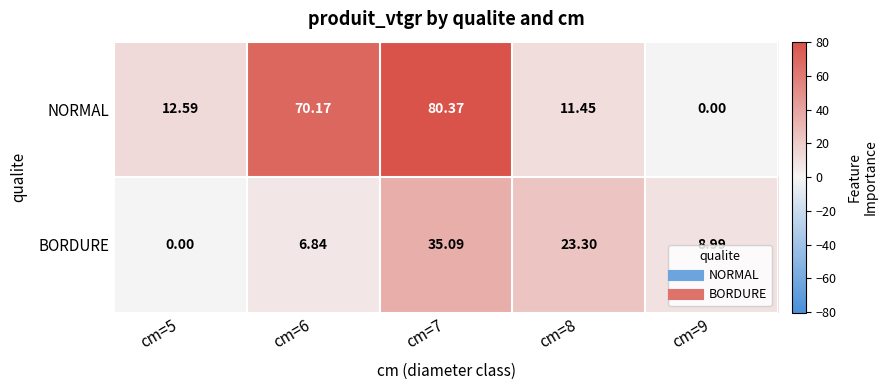

Rank the series by their maximum value, from highest to lowest.

NORMAL, BORDURE